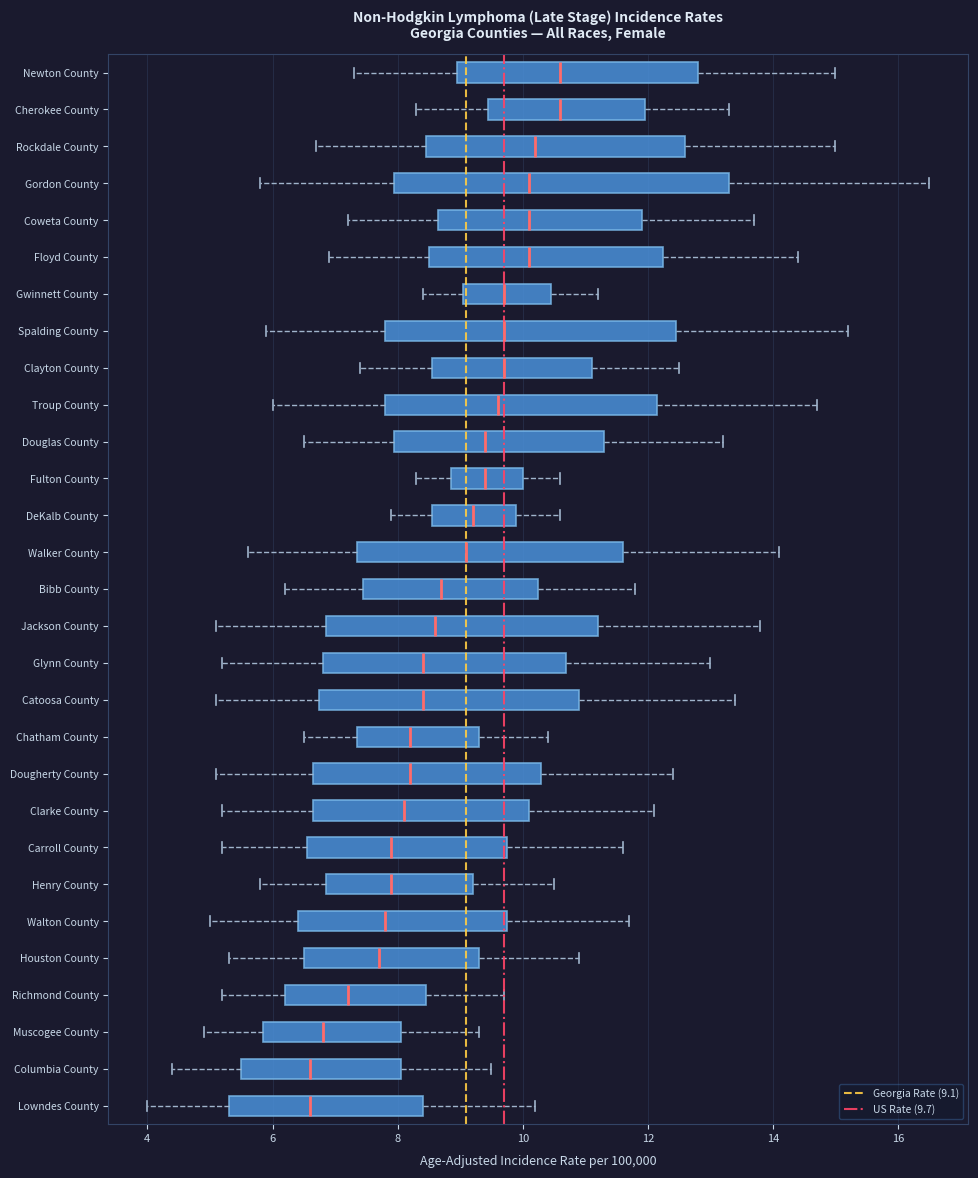

Where is the right edge of the box for Spalding County on the x-axis? The values are not printed on the chart, so give them approximately, as read against the axis.

12.4